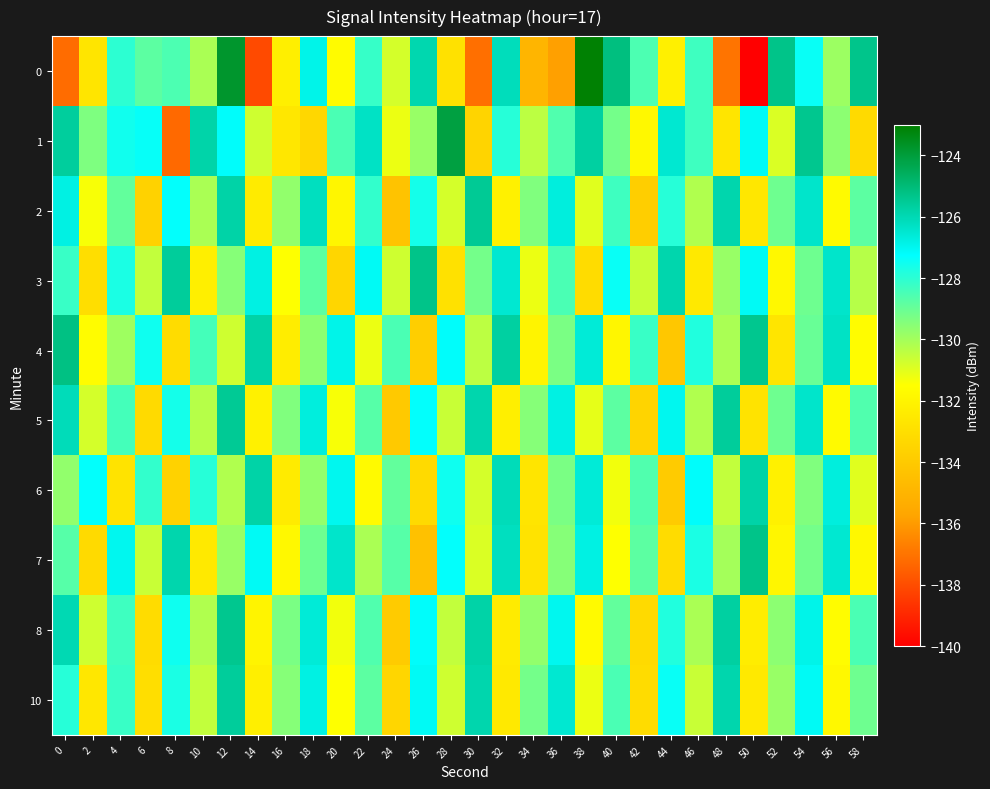

How many distinct data groups are displayed?

10